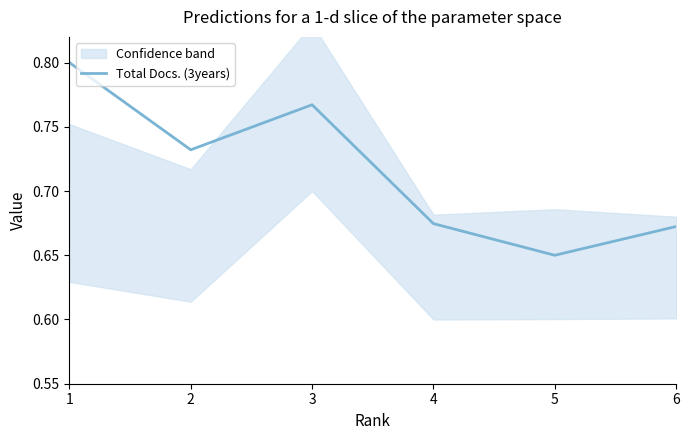

How many values are between 0 and 1?

6